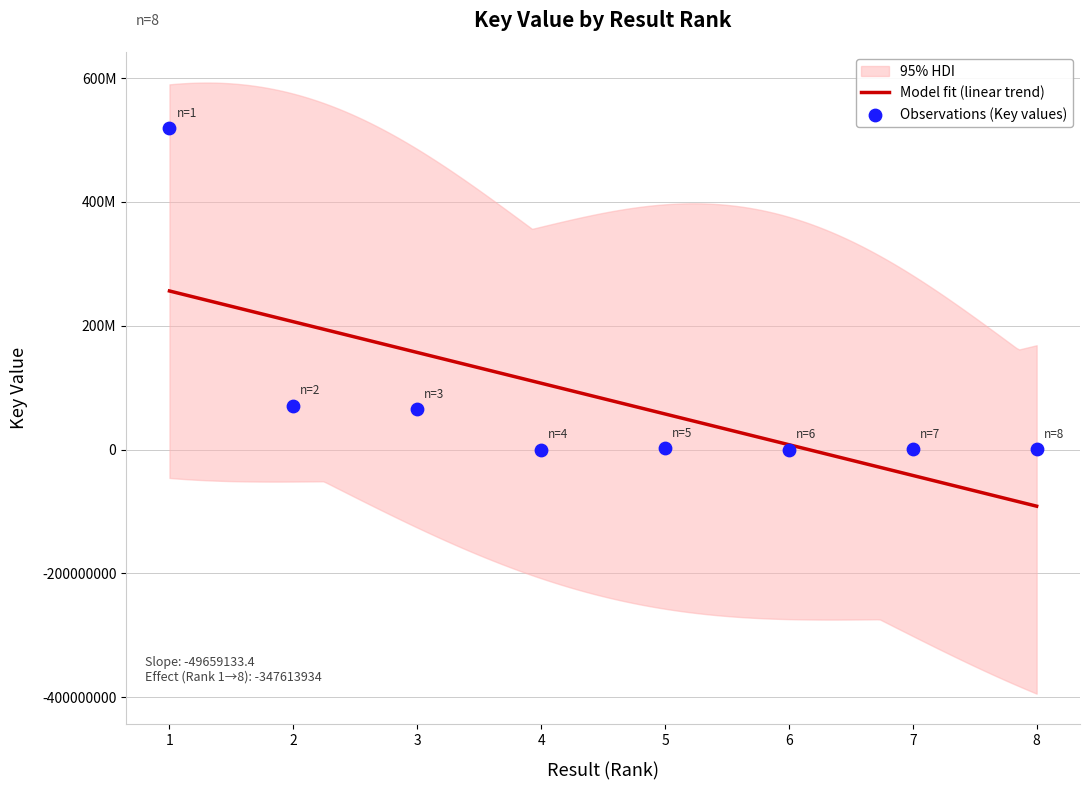

Between 5 and 8, which is larger?

5